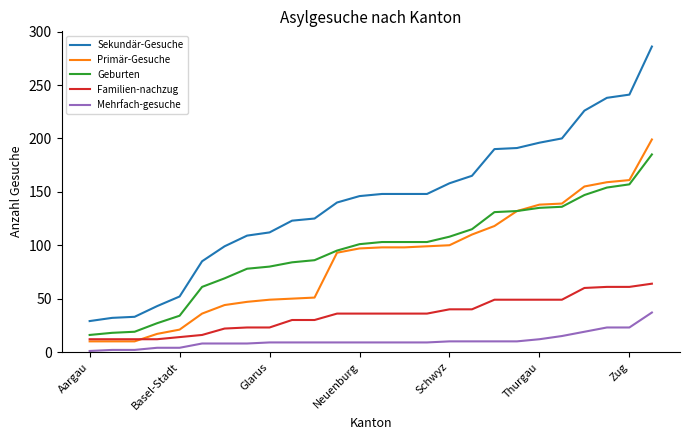

Which series has the largest total across all categories?

Sekundär-Gesuche